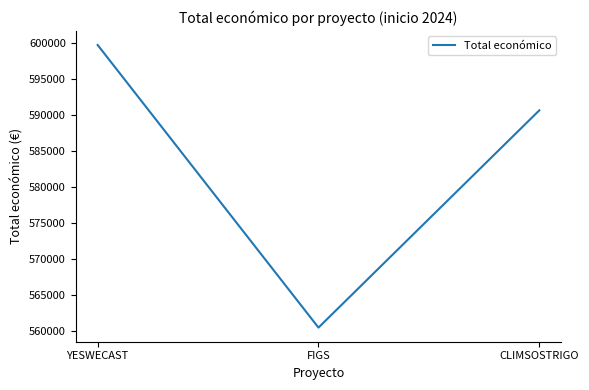

What position from the left is FIGS?

2